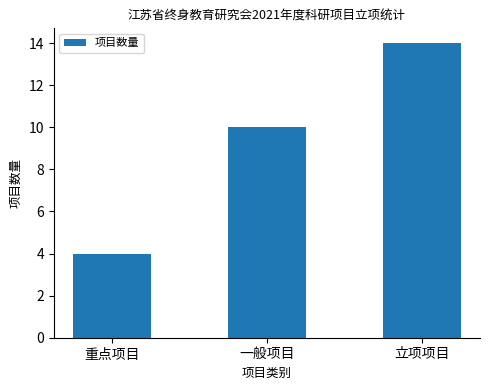

What is the value of the 2nd bar from the left?

10